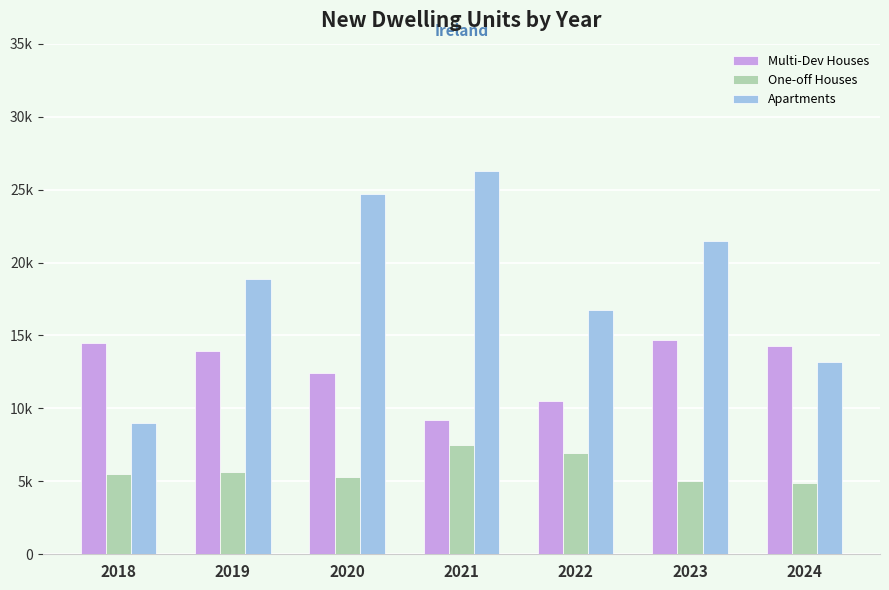

Rank the series at 2022 from highest to lowest value.

Apartments, Multi-Dev Houses, One-off Houses